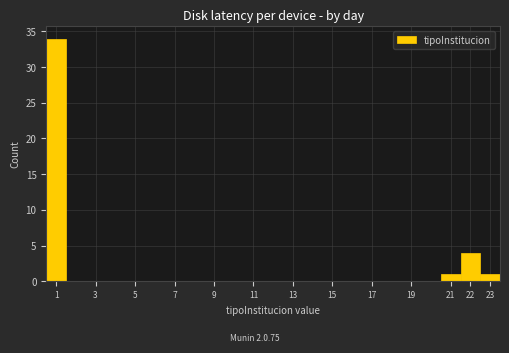

Which range on the x-axis has the tallest bar?

0.5 to 1.5